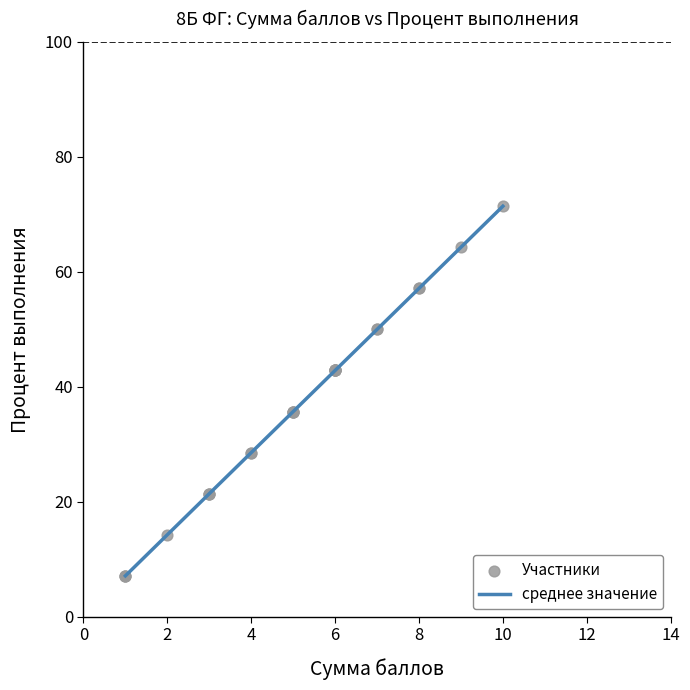

What is the smallest value displayed?

7.1